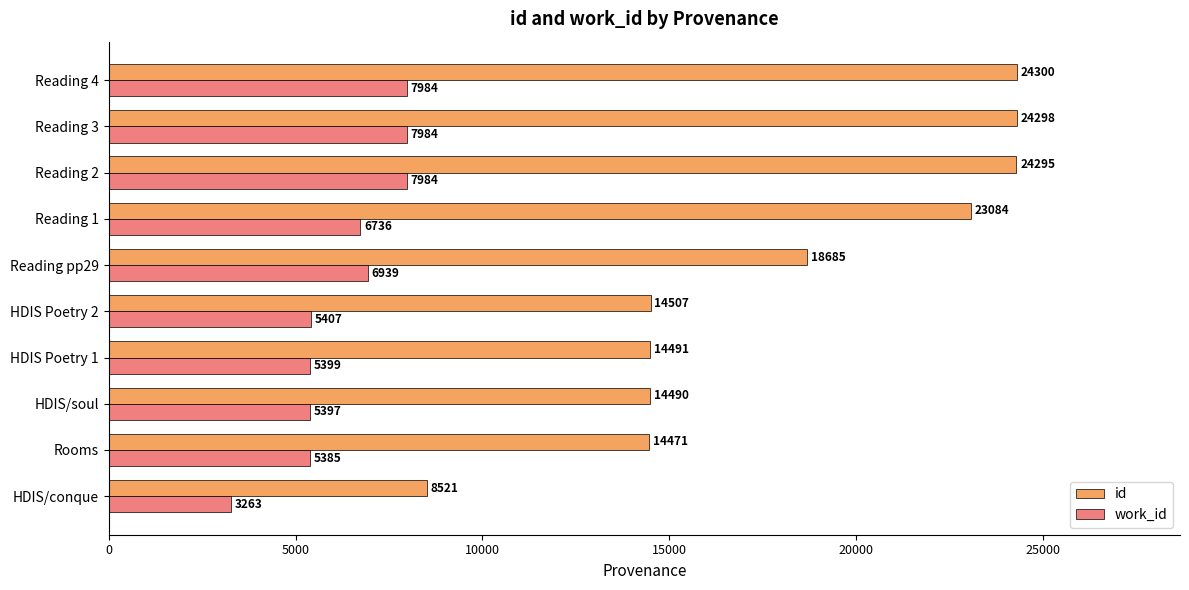

What is the difference between the maximum and minimum values in the work_id series?

4721